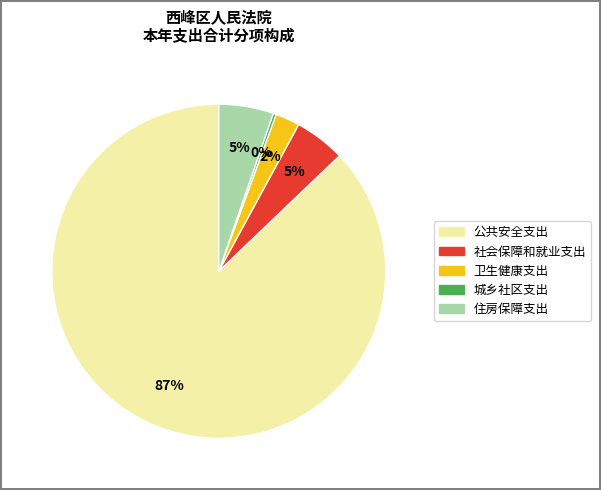

The 社会保障和就业支出 slice represents 14% of the pie. True or false?

False